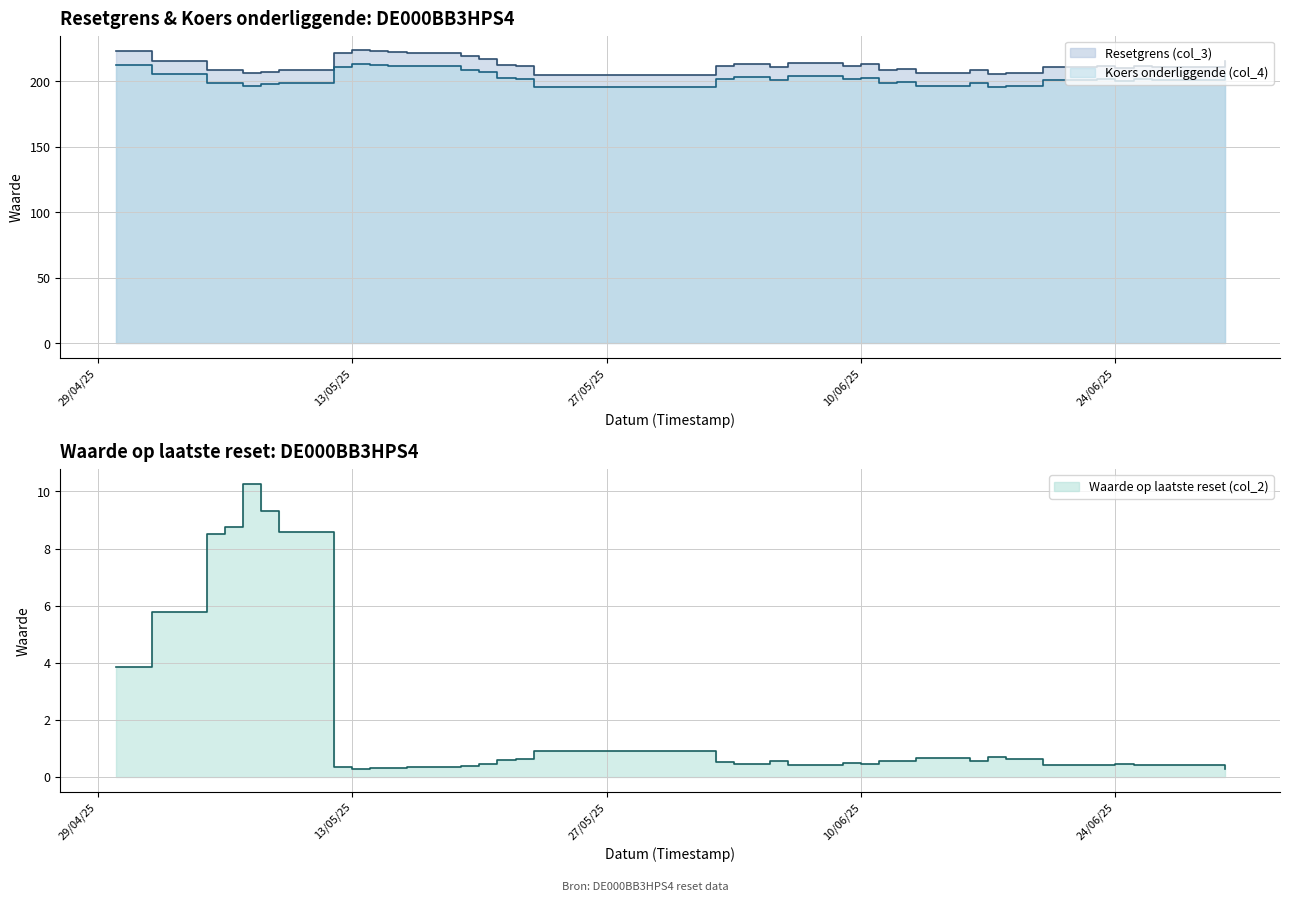

What is the label of the 35th point from the right?

2025-05-05